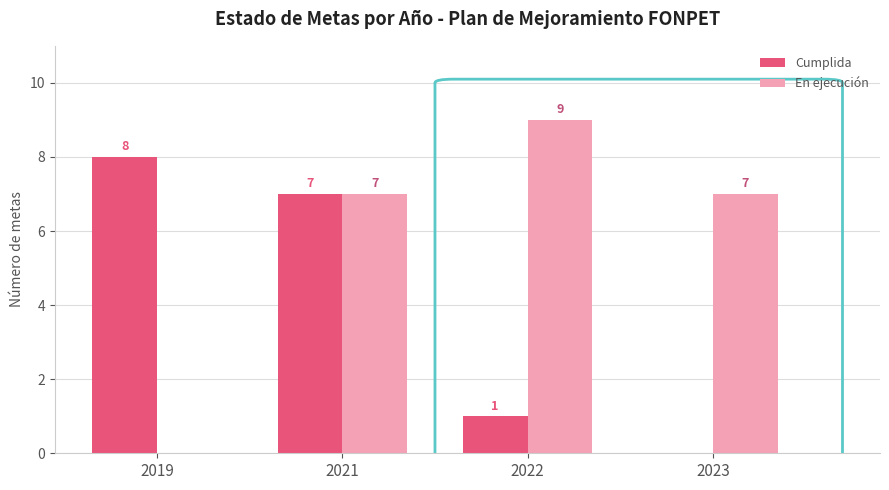

The En ejecución series shows 7 at 2023. True or false?

True